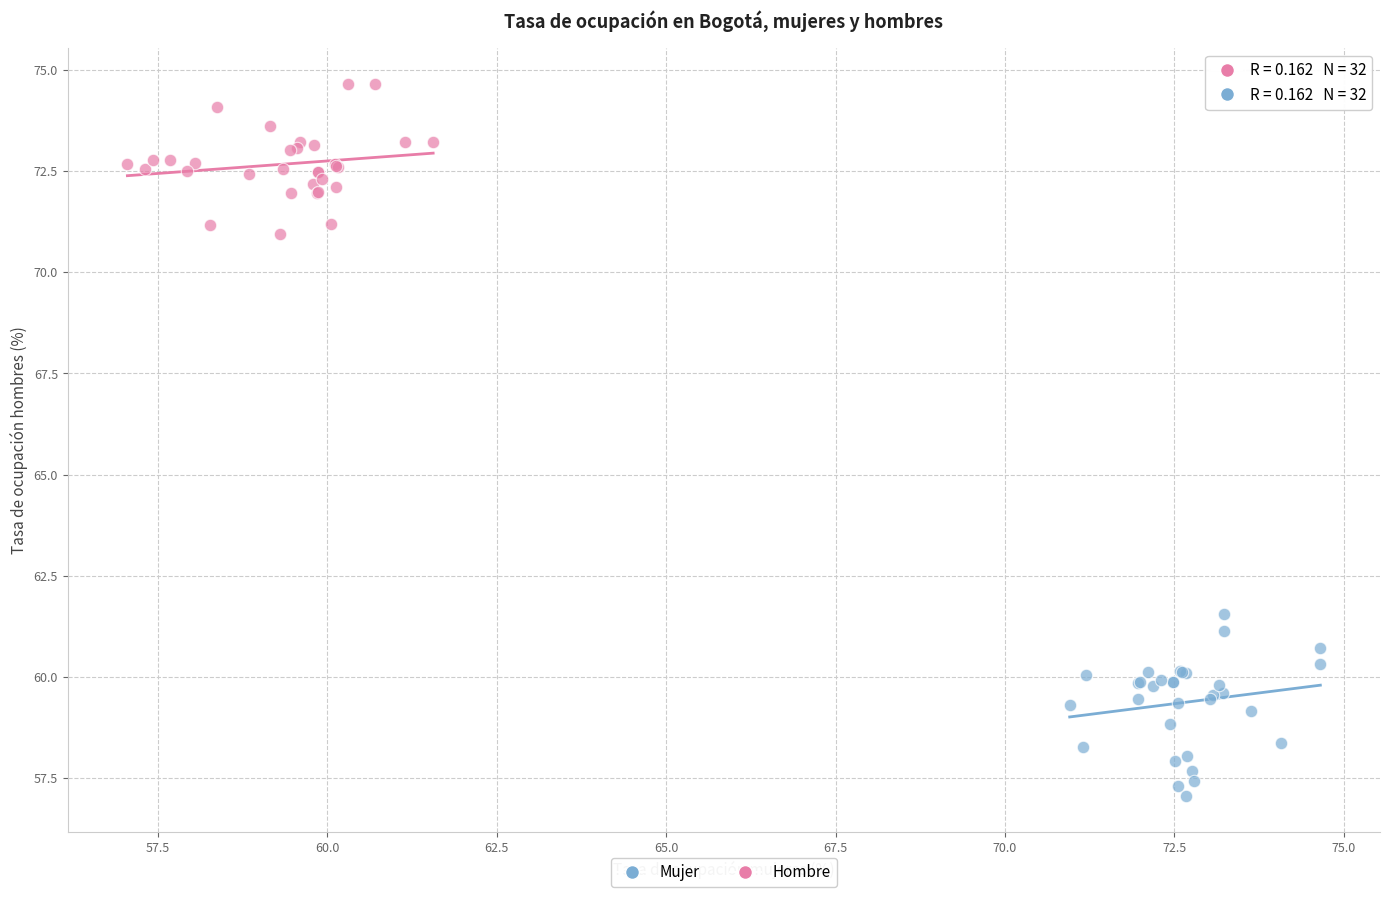

Which series contains the lowest Y value?

Hombre